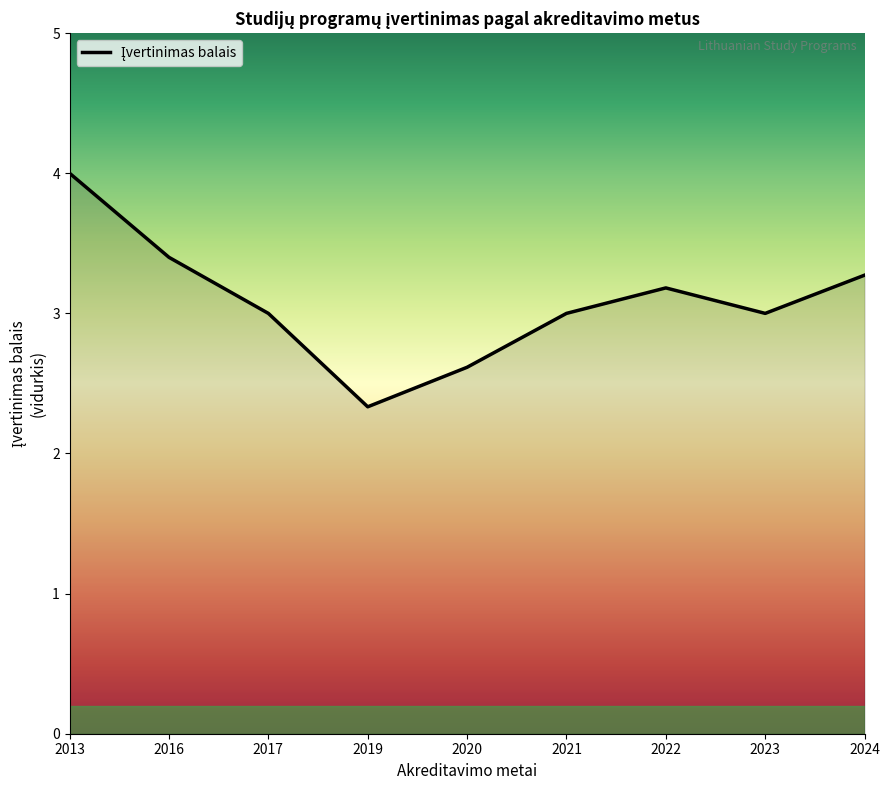

Reading right to left, what are all the values shown in this chart?

3.3	3.0	3.2	3.0	2.6	2.3	3.0	3.4	4.0